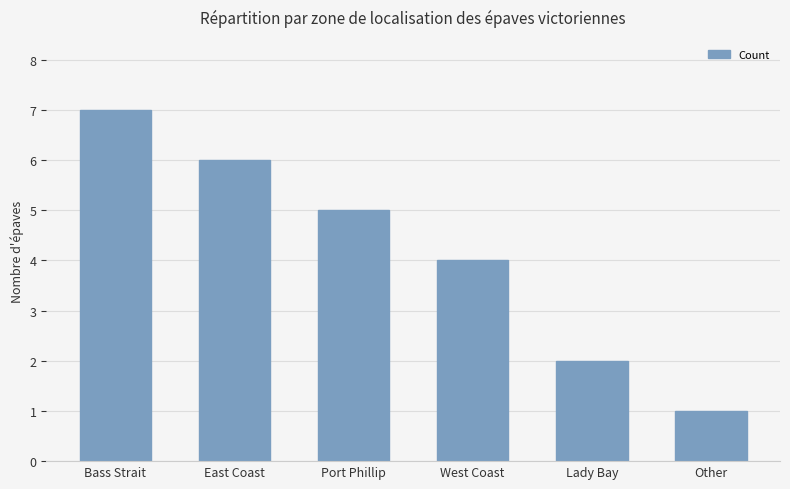

What is the average value?

4